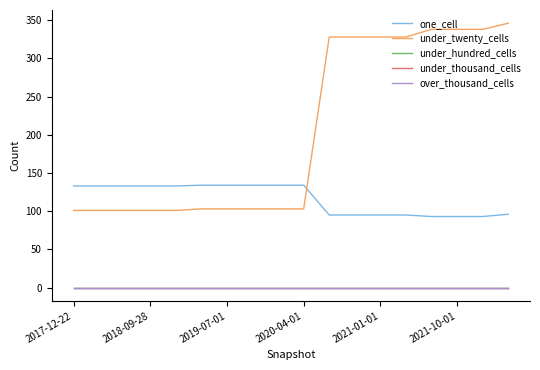

How many lines are shown in the chart?

5